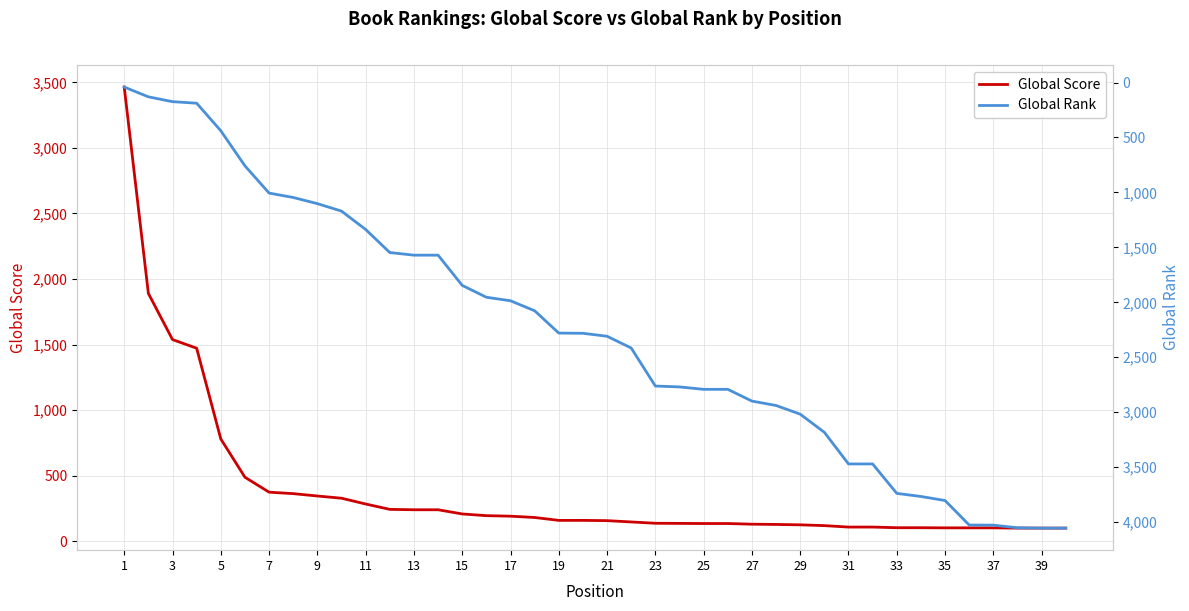

What is the highest value of the Global Score series?

3464